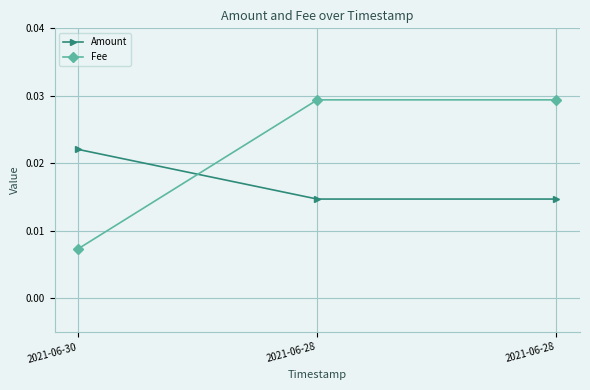

At how many categories does at least one series exceed 0?

3